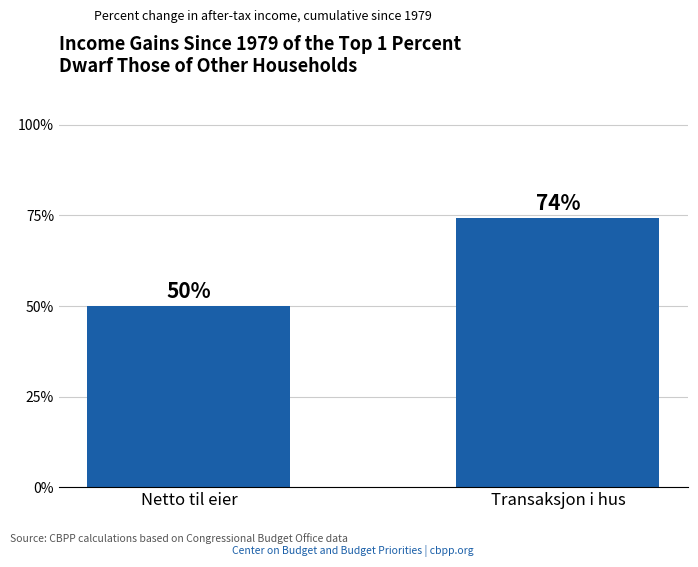

The value at Netto til eier is 29.9. True or false?

False